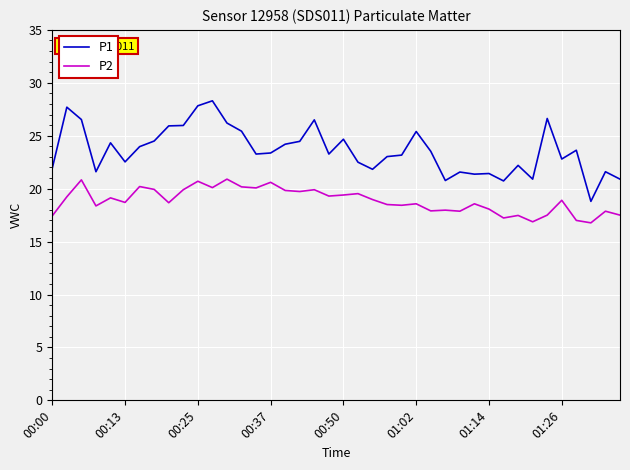

What is the difference between the second highest and second lowest values in the P2 series?

4.0